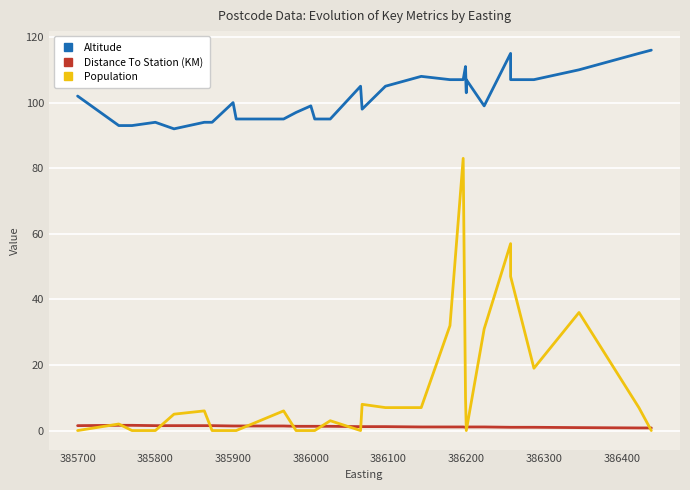

Which series has the largest total across all categories?

Altitude